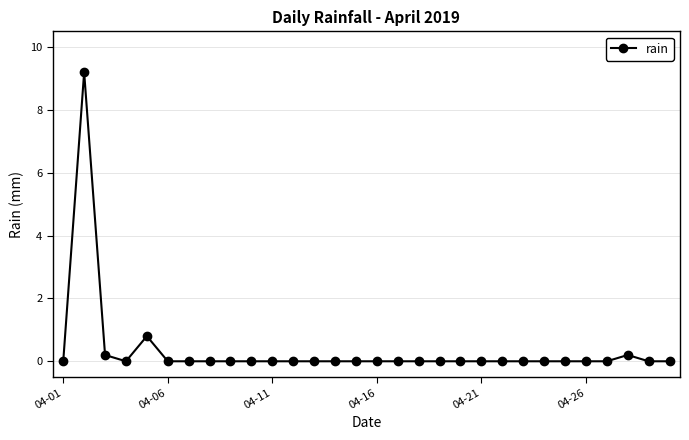

What is the difference between the maximum and minimum values?

9.2